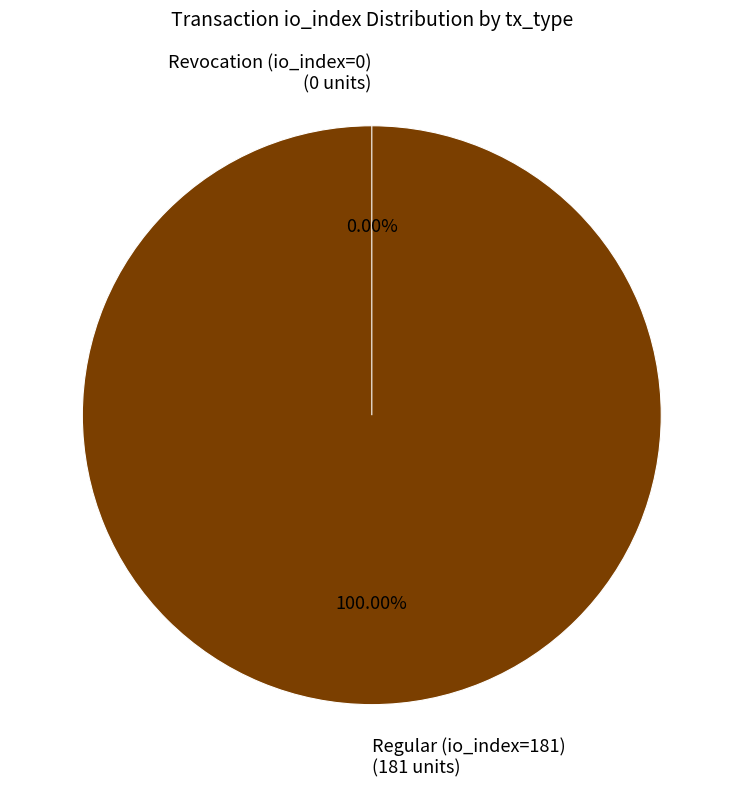

Rank the categories by value from highest to lowest.

Regular (io_index=181), Revocation (io_index=0)